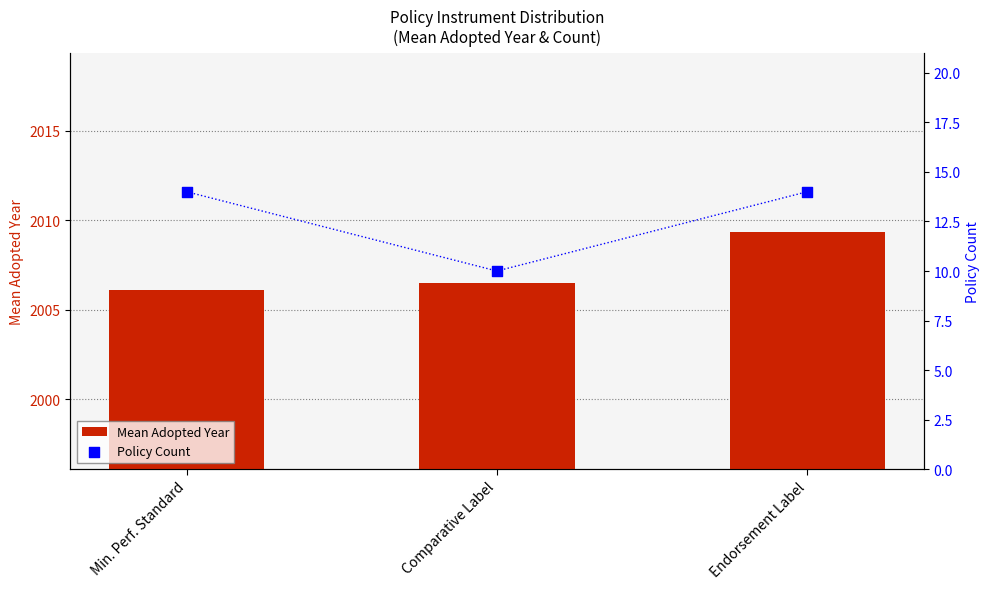

At how many categories does at least one series exceed 216?

3